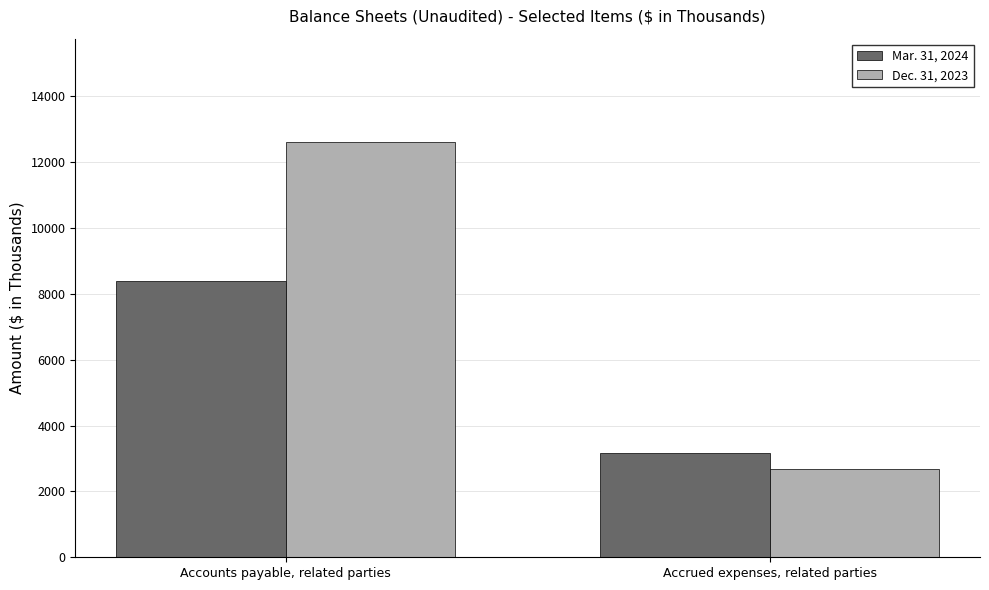

Rank the series by their average value, from lowest to highest.

Mar. 31, 2024, Dec. 31, 2023